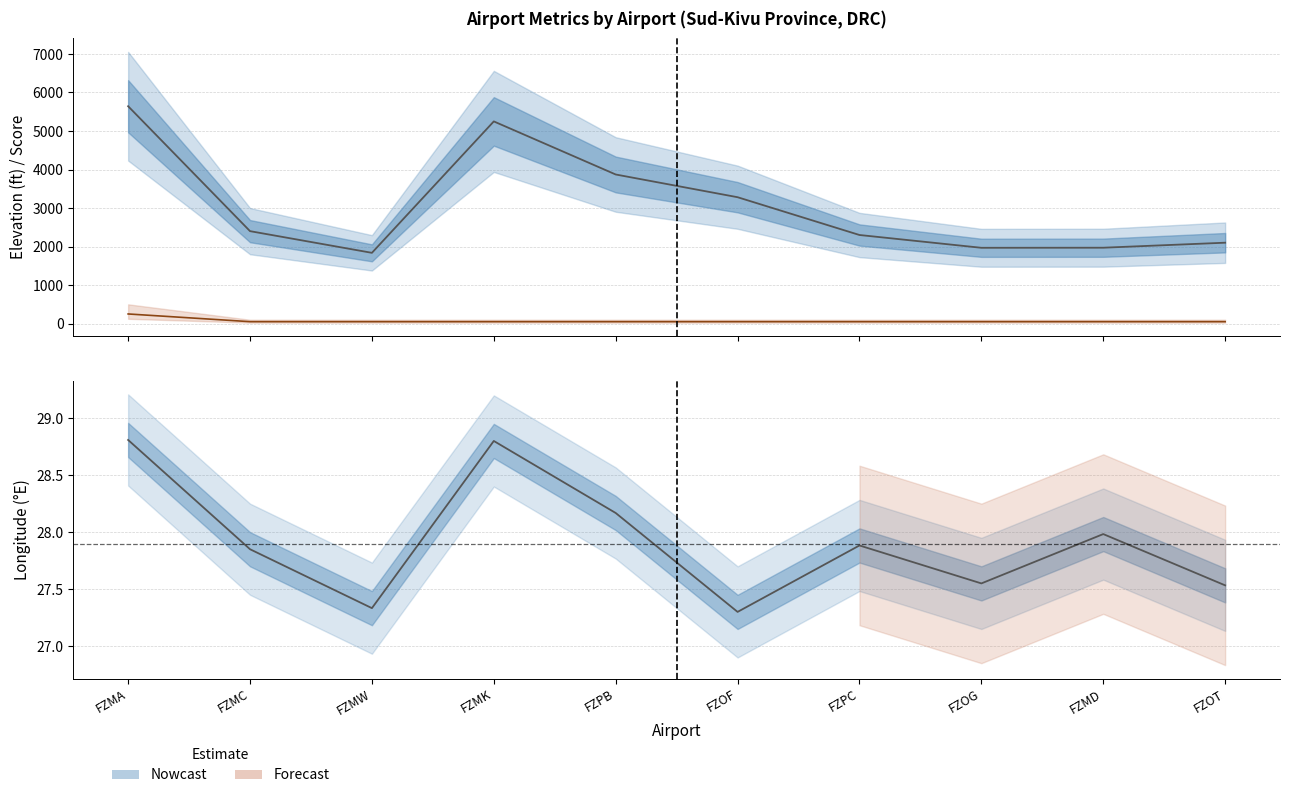

The value of elevation_ft at FZOF is 1011.6. True or false?

False